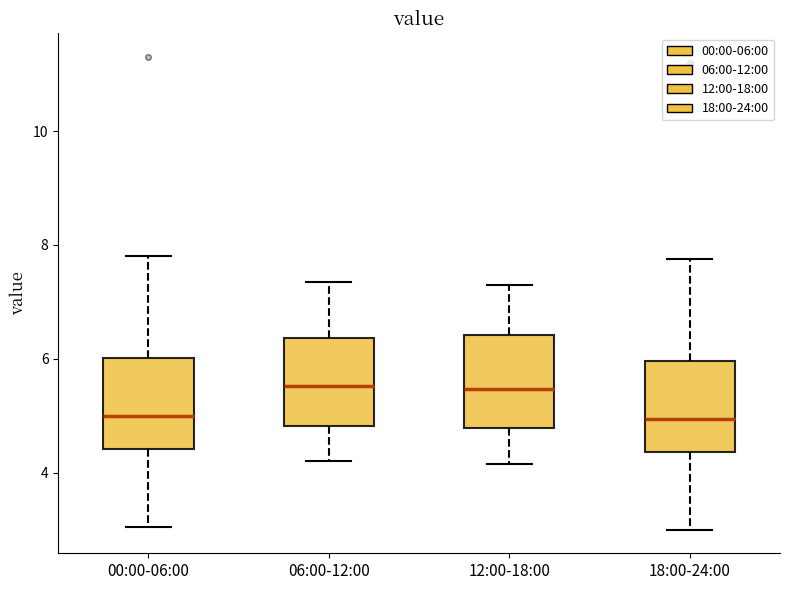

Reading left to right, read every box against the y-axis: the position of its median line, the range the box covers, and the ends of its whiskers. The values are not printed on the chart, so give them approximately, as read against the axis.

00:00-06:00: median 5.0, box 4.4 to 6.0, whiskers 3.0 to 7.8
06:00-12:00: median 5.6, box 4.8 to 6.4, whiskers 4.2 to 7.4
12:00-18:00: median 5.4, box 4.8 to 6.4, whiskers 4.2 to 7.4
18:00-24:00: median 5.0, box 4.4 to 6.0, whiskers 3.0 to 7.8